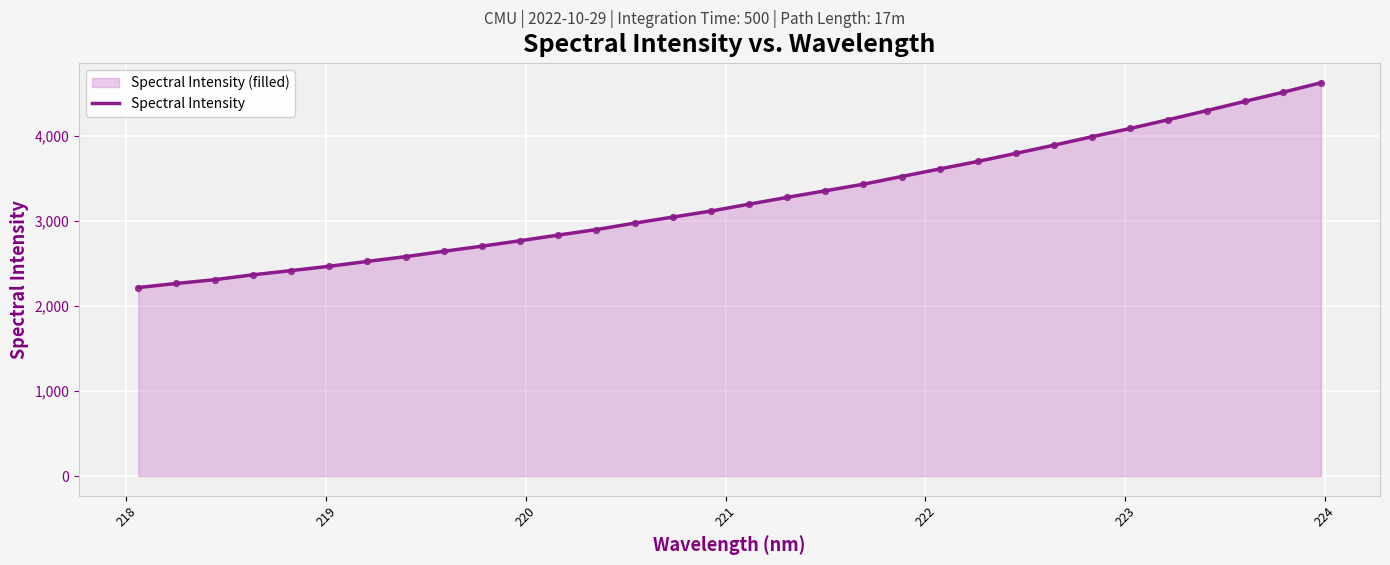

What is the greatest value displayed?

4625.0